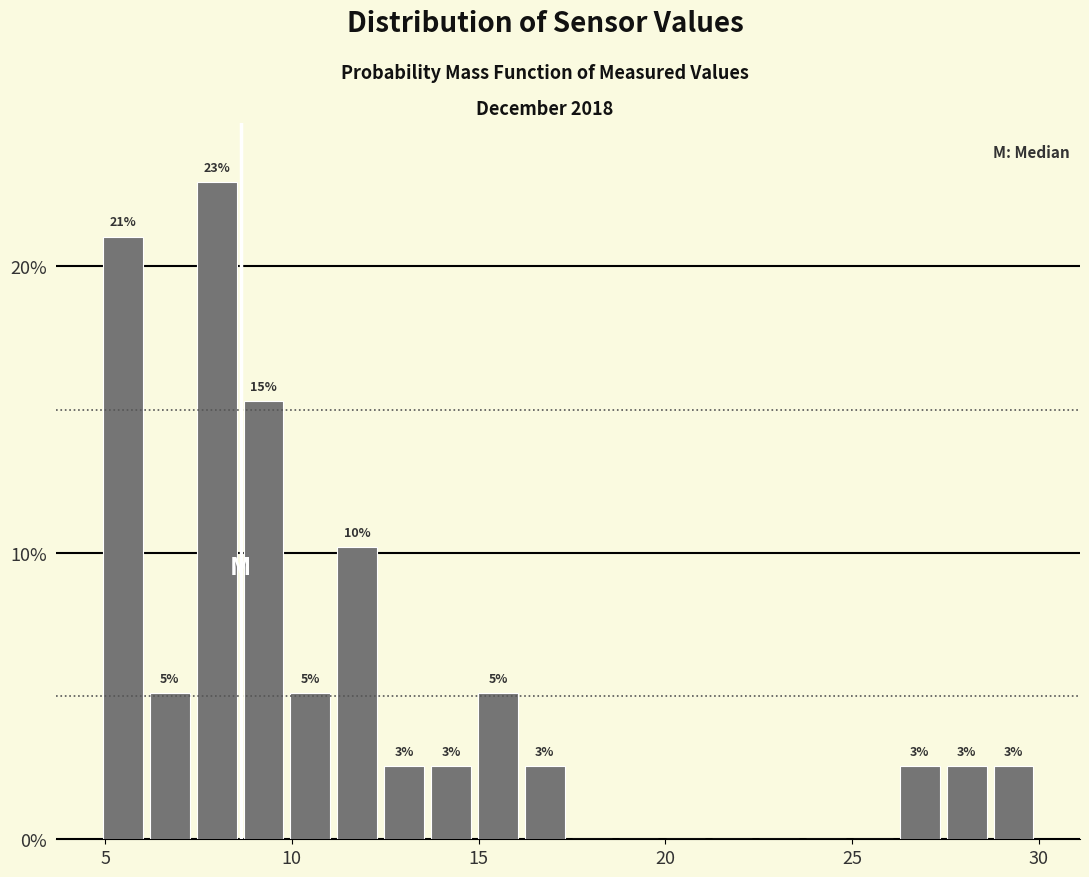

Around what value on the x-axis is the tallest bar? Give the approximate position of its centre, as read against the axis.

8.0